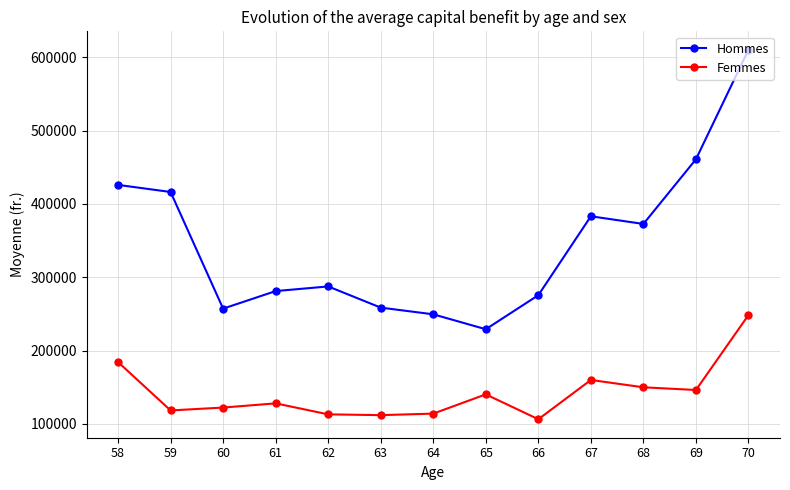

What is the lowest value of the Femmes series?

106460.0